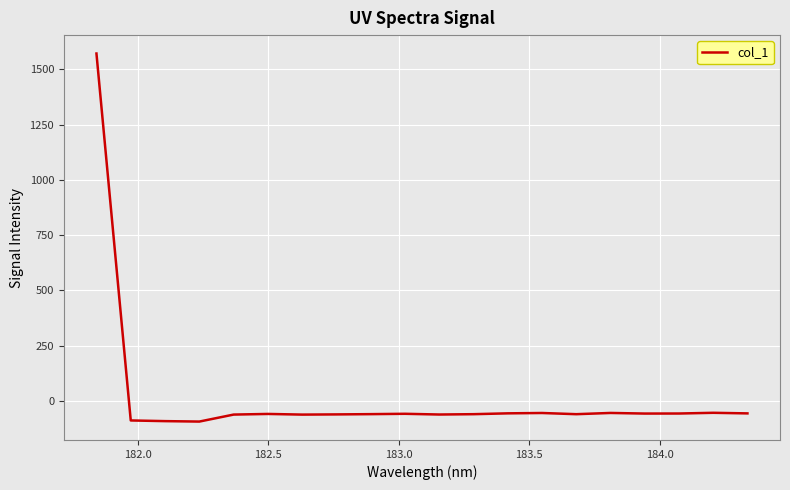

What is the minimum value shown in the chart?

-93.5